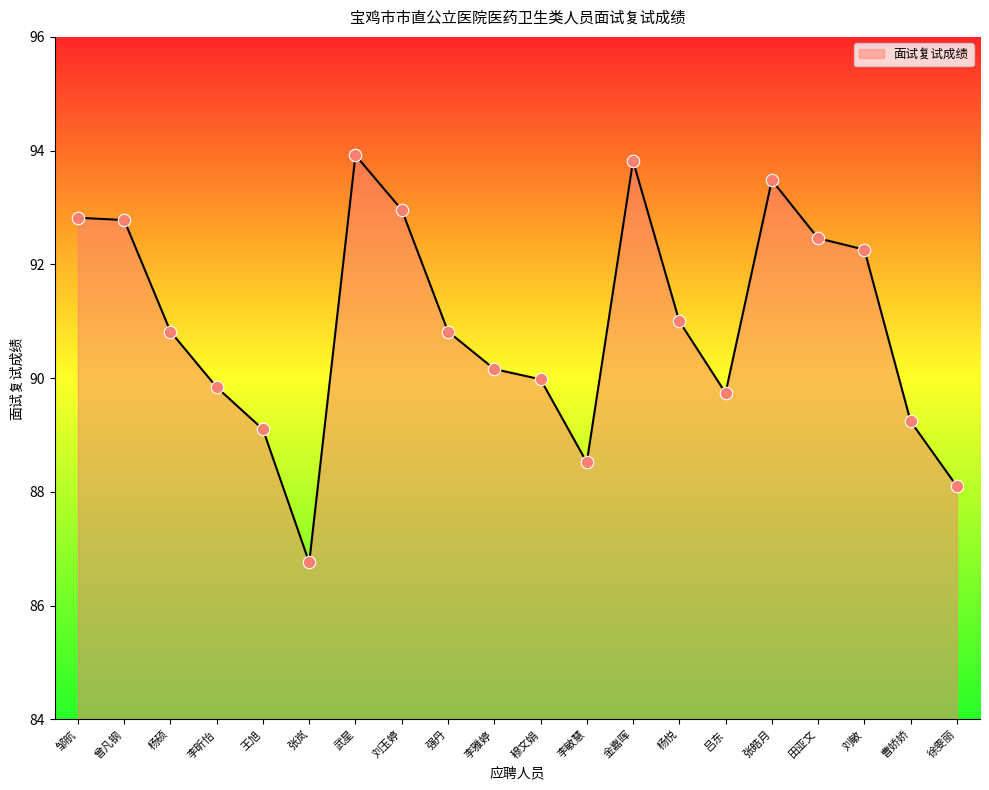

What is the ratio of the value at 邹航 to the value at 杨悦?

1.0